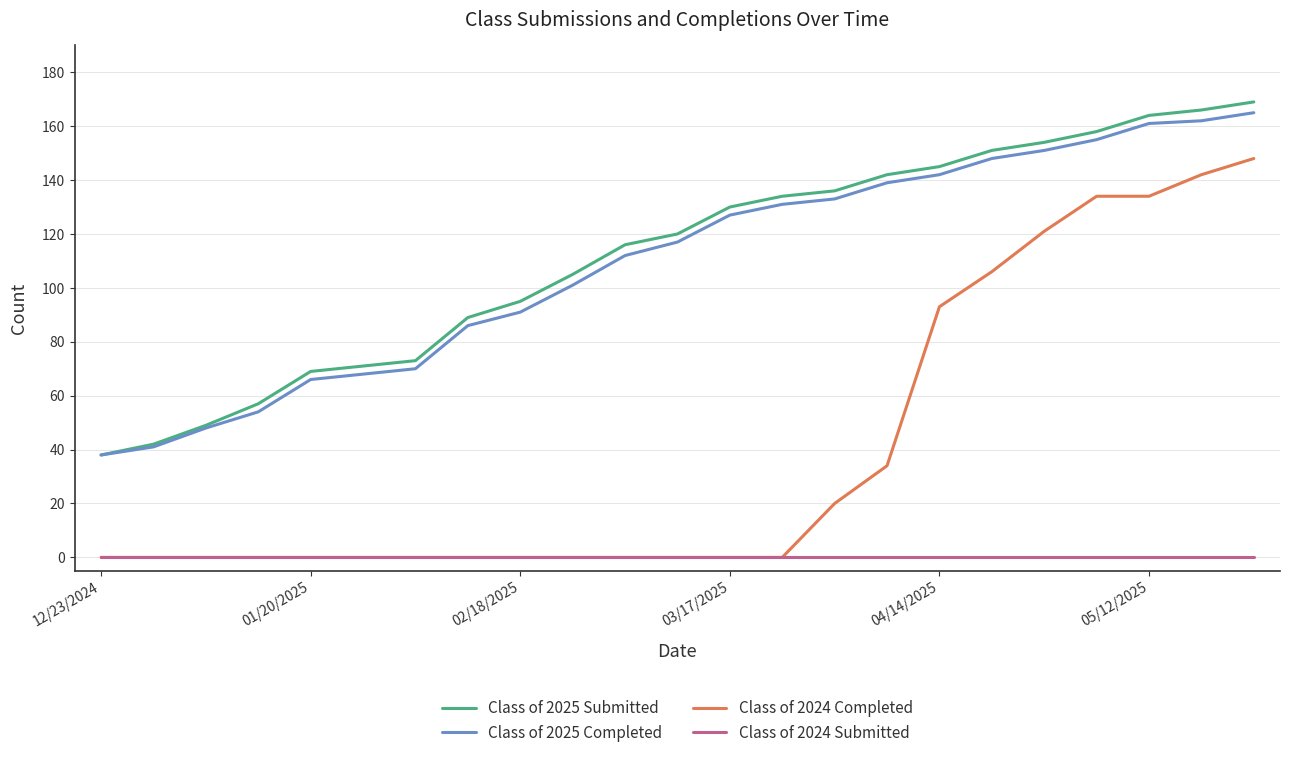

What is the lowest value of the Class of 2025 Submitted series?

38